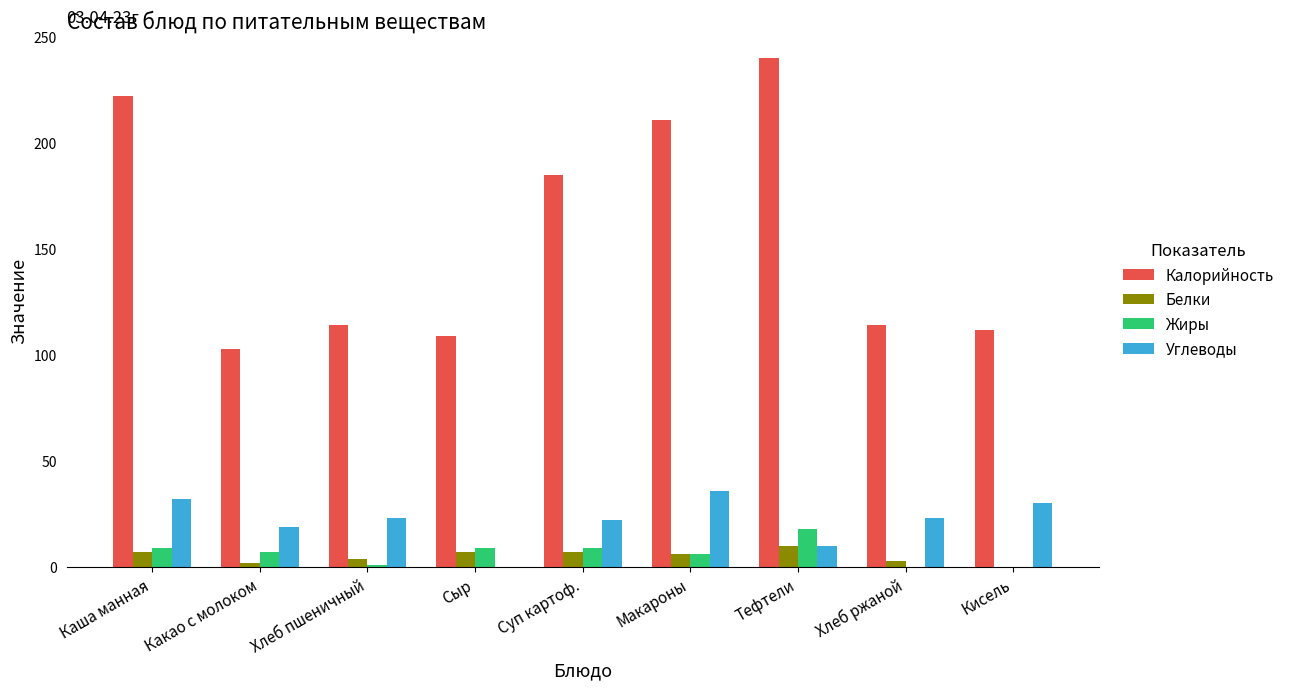

What is the maximum value for Жиры?

18